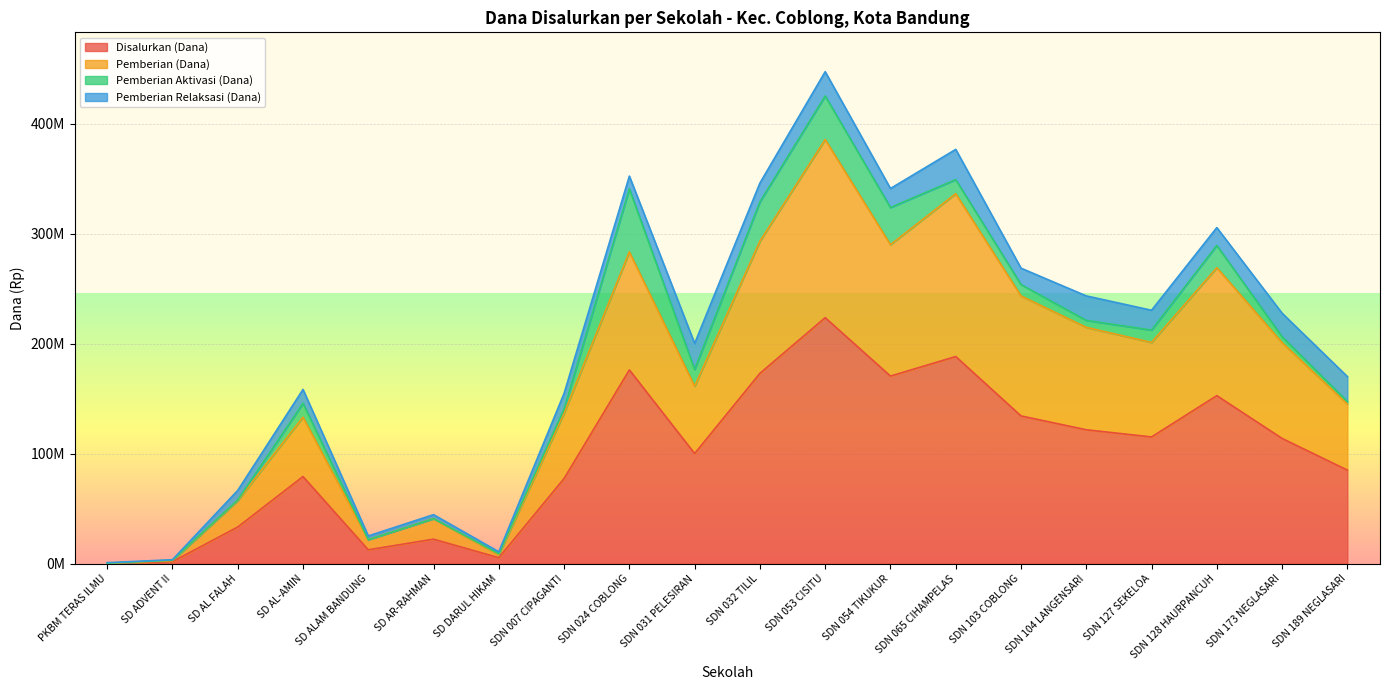

At which category does the chart reach its peak across all series?

SDN 053 CISITU